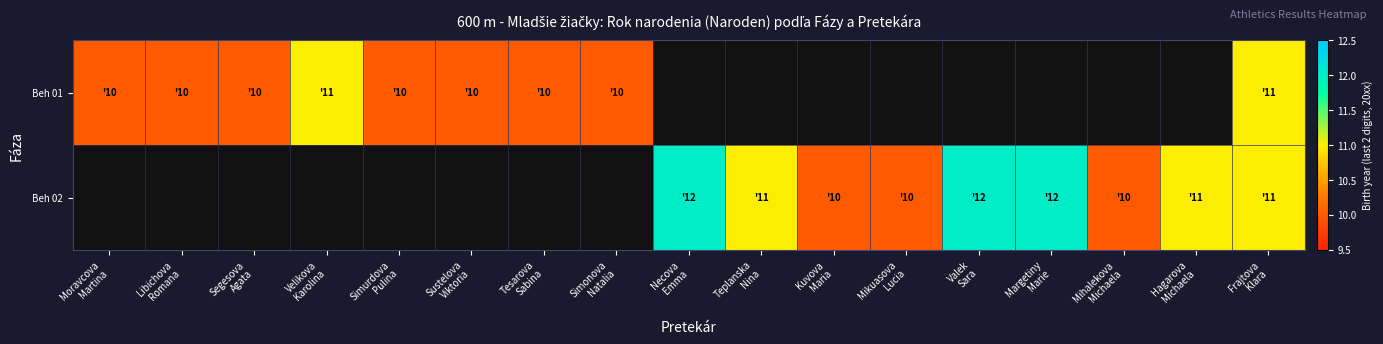

Count the number of categories in the chart.

17